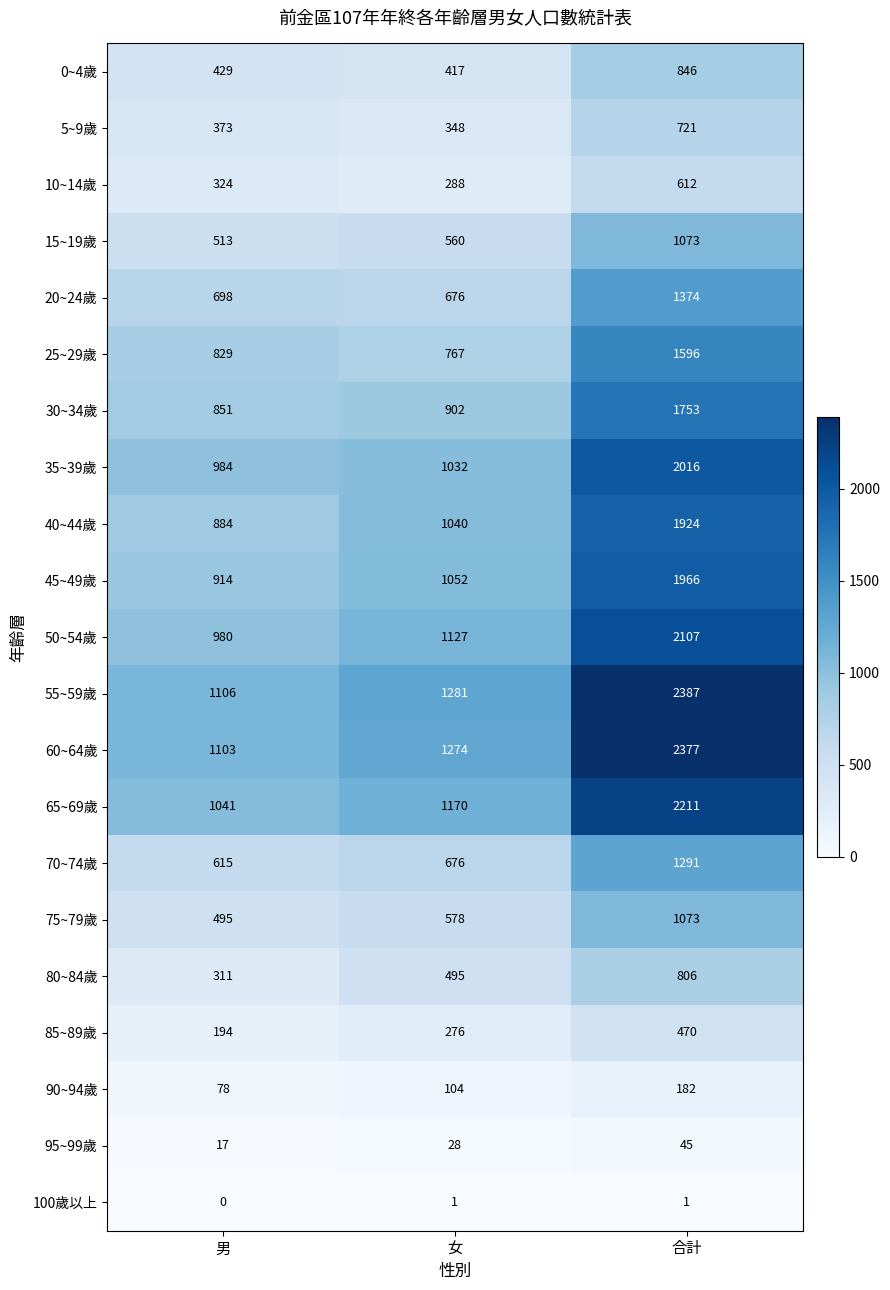

At which category is the sum across all series the highest?

合計